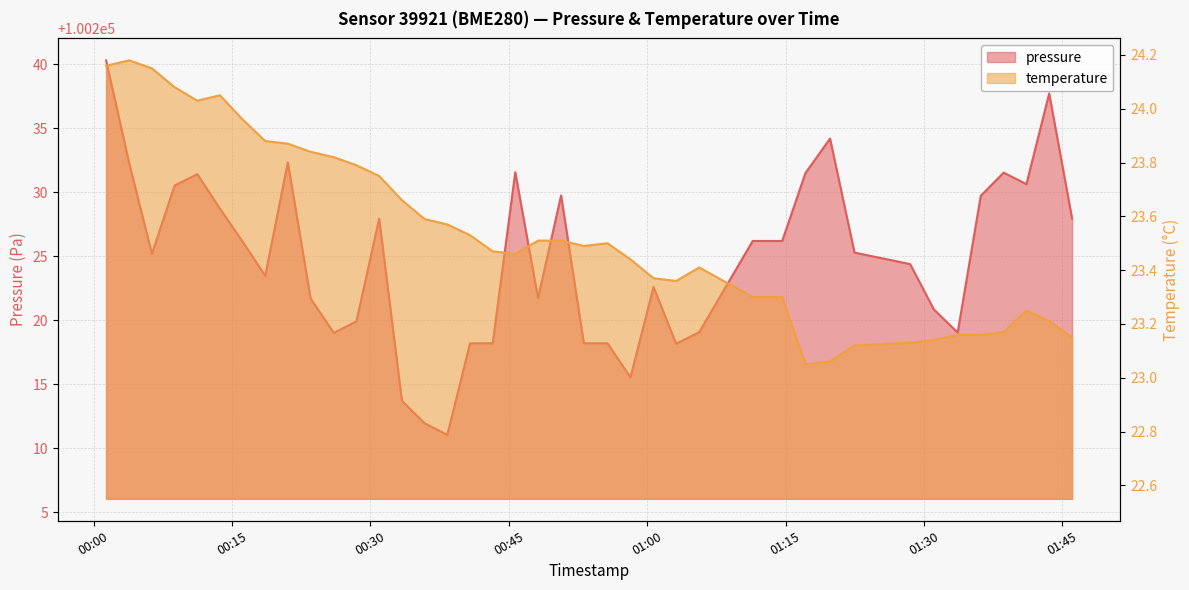

Which label corresponds to the smallest value in the chart?

2023-06-22T01:17:09